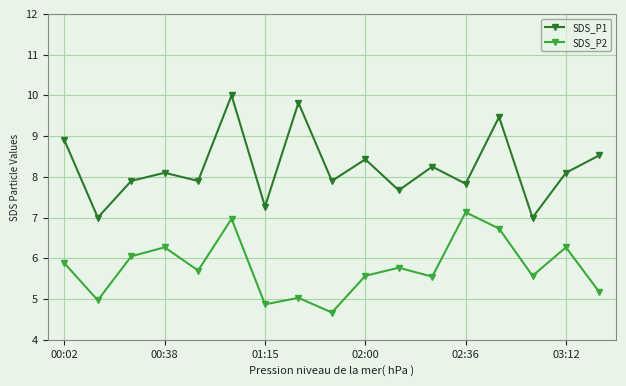

Which series has the largest total across all categories?

SDS_P1